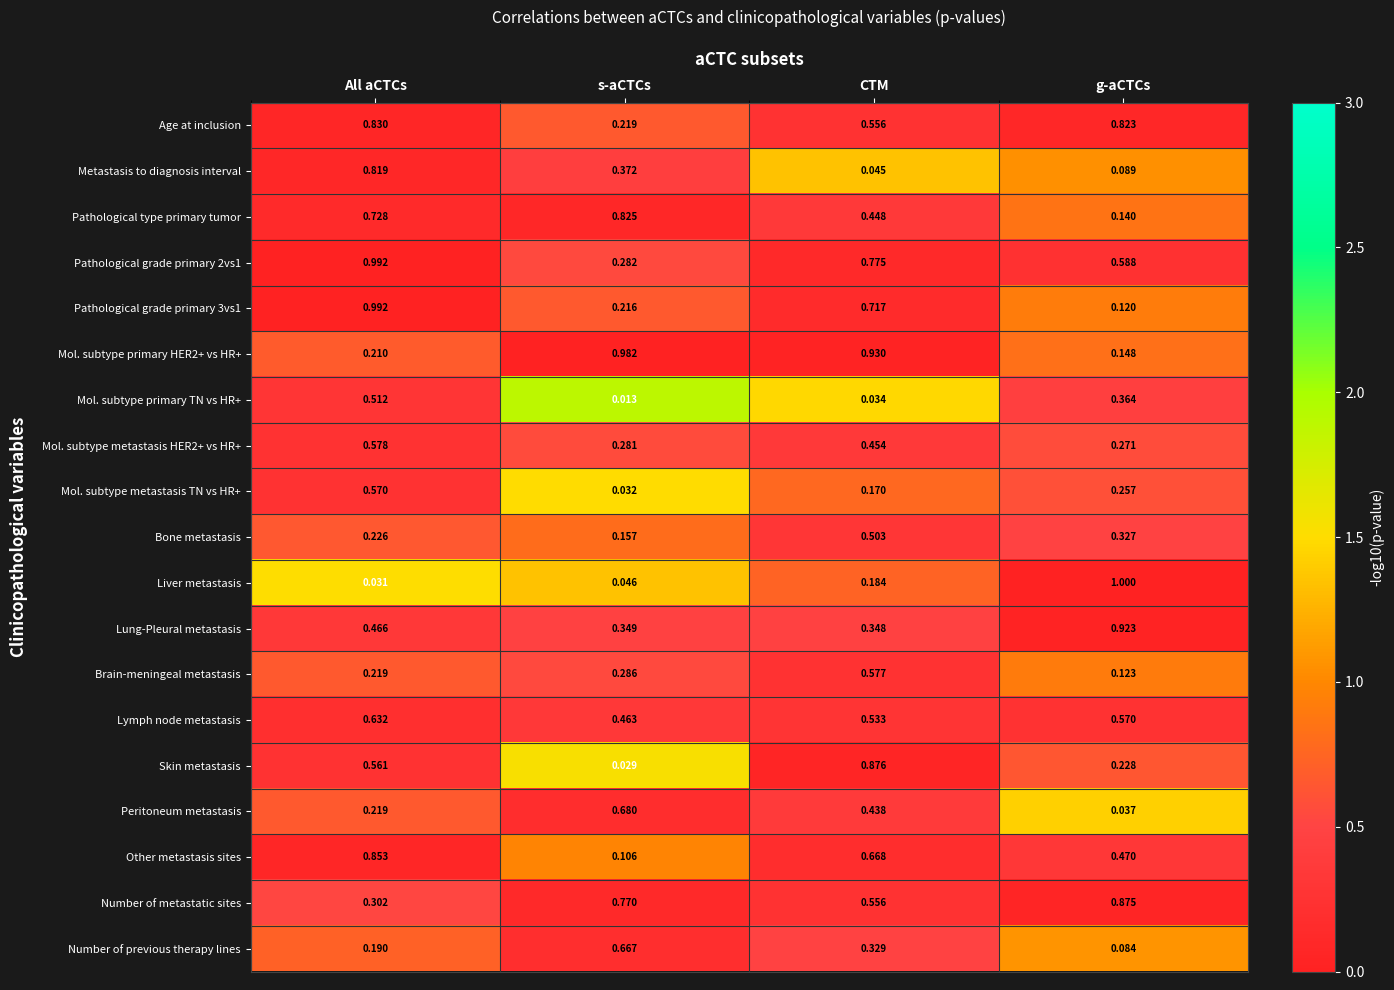

Between s-aCTCs and CTM, which series saw the biggest shift?

Skin metastasis